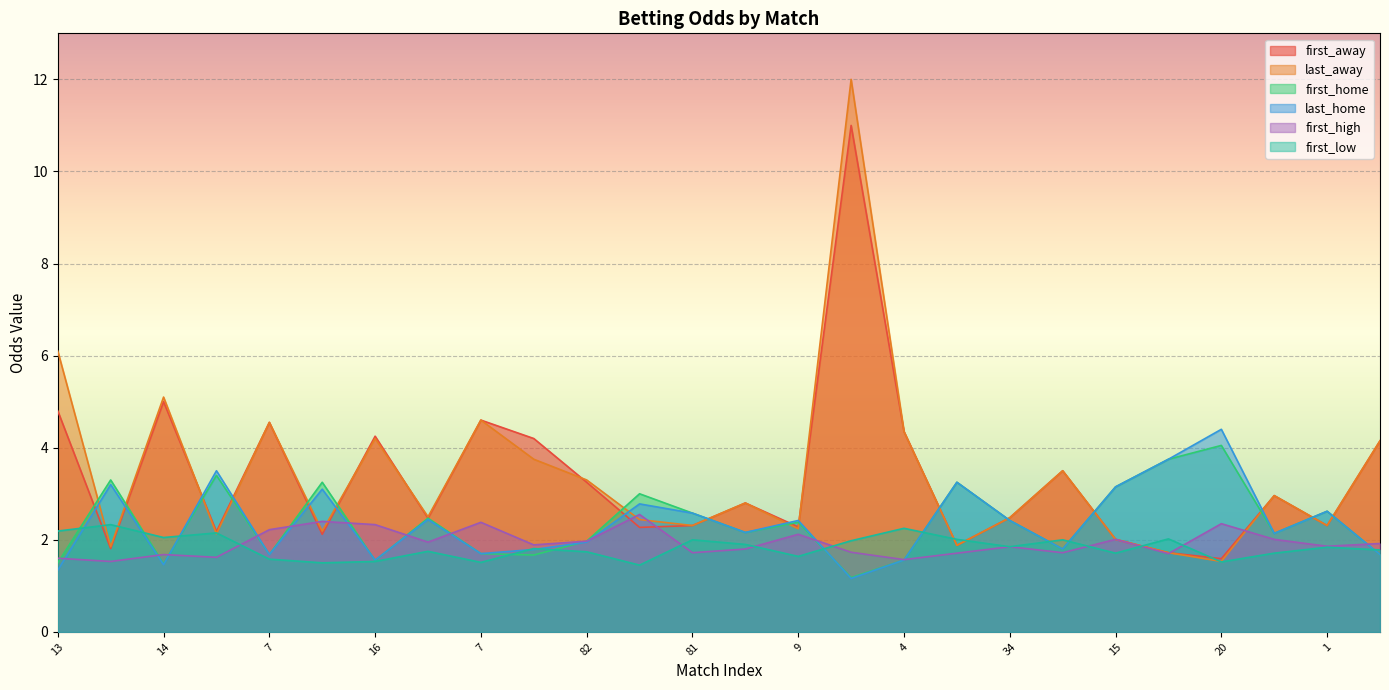

Reading right to left, what are all the values shown in this chart?

first_away: 4.2	2.3	3.0	1.6	1.7	2.0	3.5	2.5	1.9	4.3	11.0	2.3	2.8	2.3	2.3	3.2	4.2	4.6	2.5	4.2	2.1	4.5	2.2	5.0	1.8	4.8
last_away: 4.2	2.3	3.0	1.5	1.7	2.0	3.5	2.5	1.9	4.3	12.0	2.2	2.8	2.3	2.4	3.3	3.8	4.6	2.5	4.2	2.2	4.5	2.1	5.1	1.9	6.1
first_home: 1.7	2.6	2.1	4.0	3.8	3.1	1.8	2.4	3.2	1.6	1.2	2.4	2.2	2.6	3.0	2.0	1.7	1.7	2.5	1.6	3.2	1.7	3.4	1.5	3.3	1.5
last_home: 1.7	2.6	2.1	4.4	3.8	3.1	1.8	2.4	3.2	1.6	1.2	2.4	2.2	2.6	2.8	1.9	1.8	1.7	2.4	1.6	3.1	1.7	3.5	1.5	3.2	1.3
first_high: 1.9	1.9	2.0	2.4	1.7	2.0	1.7	1.9	1.7	1.6	1.7	2.1	1.8	1.7	2.5	2.0	1.9	2.4	1.9	2.3	2.4	2.2	1.6	1.7	1.5	1.6
first_low: 1.8	1.8	1.7	1.5	2.0	1.7	2.0	1.9	2.0	2.2	2.0	1.6	1.9	2.0	1.4	1.7	1.8	1.5	1.8	1.5	1.5	1.6	2.1	2.0	2.3	2.2